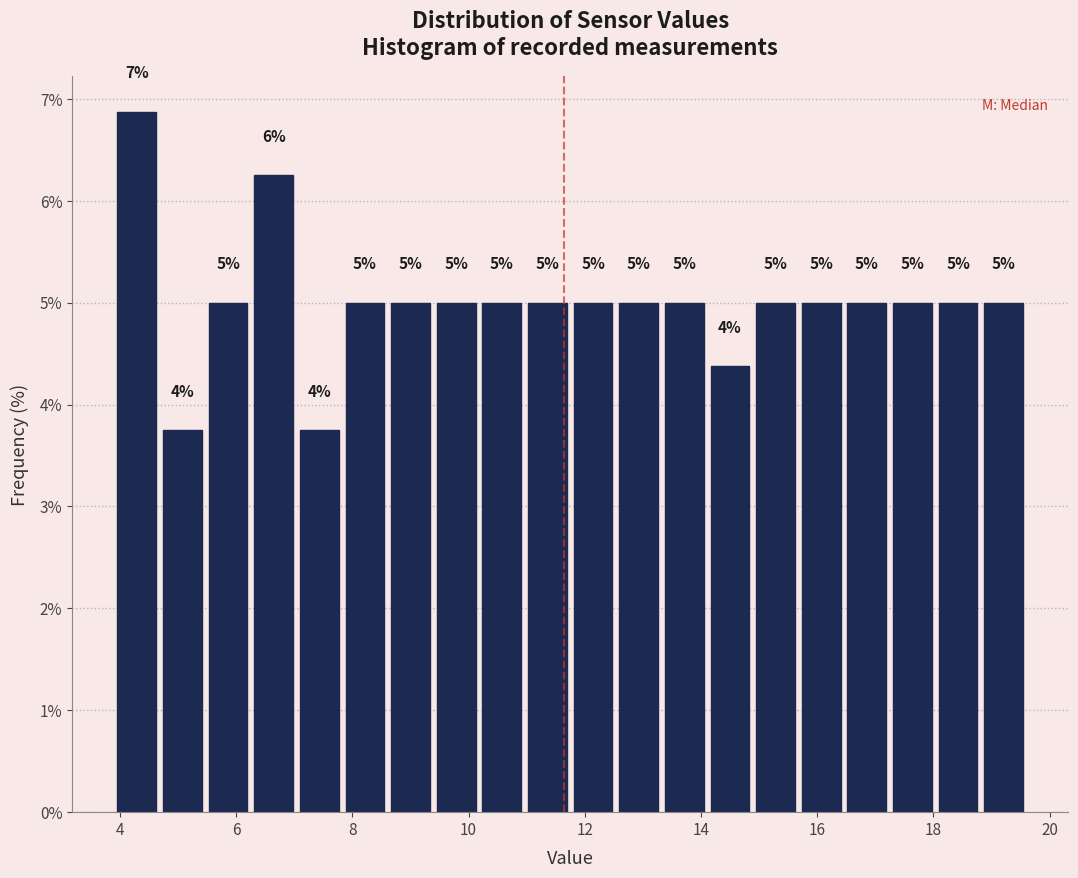

Read against the x-axis, roughly where is the centre of the tallest bar?

4.2